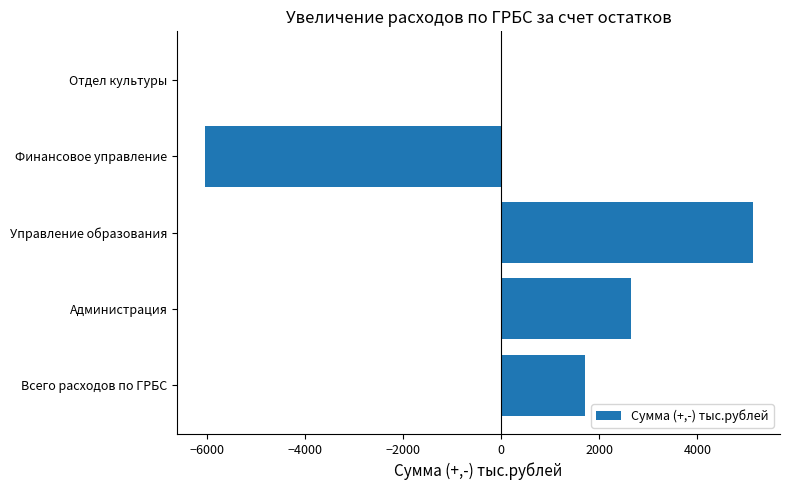

What value does the data have at Управление образования?

5127.8